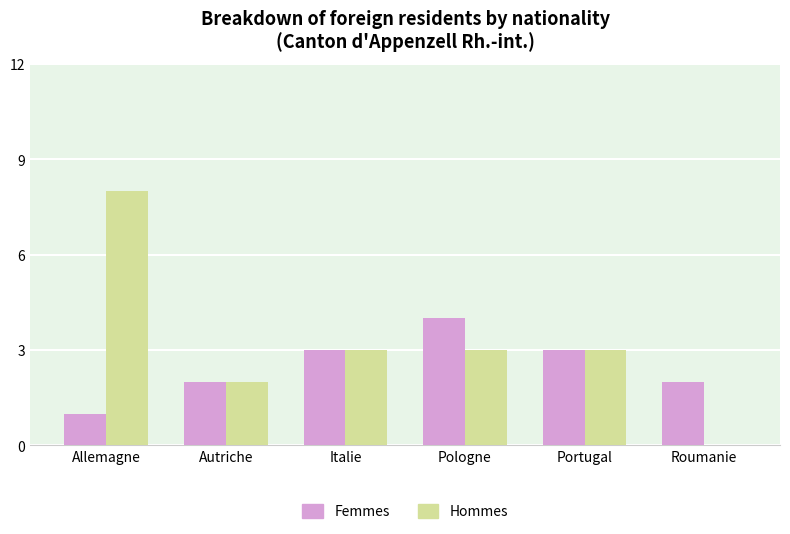

Is it true that Hommes equals 1 at Autriche?

False